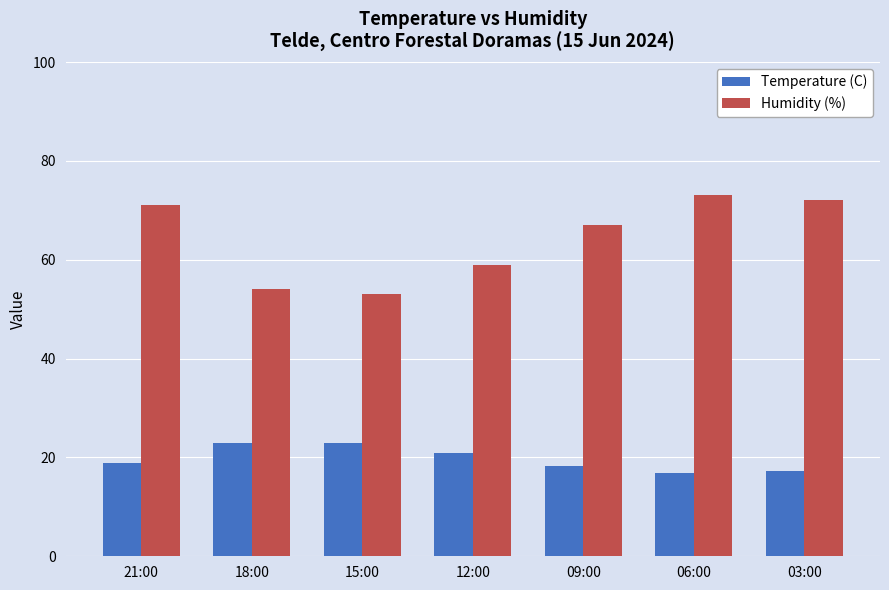

At which label does Humidity (%) reach its peak?

06:00